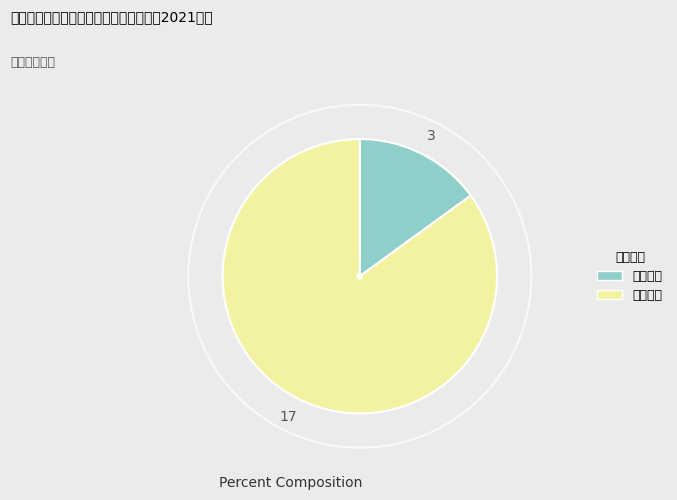

Which slice represents more than half of the pie?

行政给付